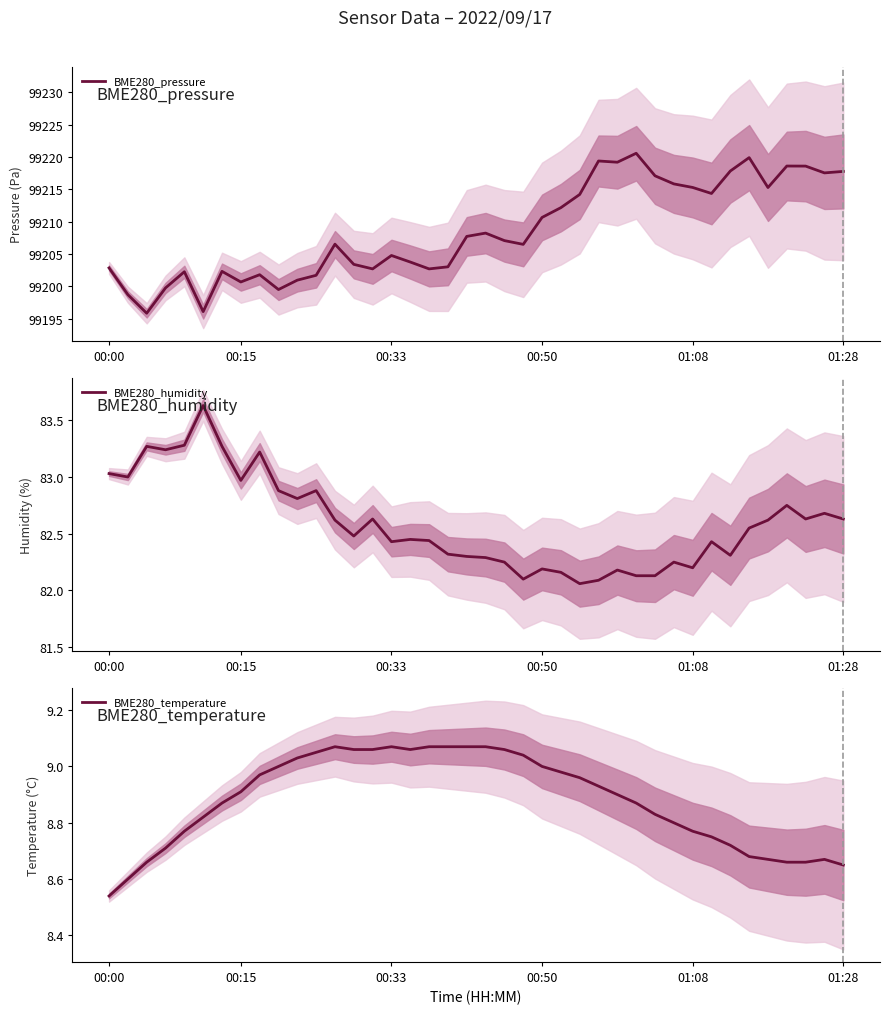

In BME280_temperature, how many points are higher than both neighbors (excluding endpoints)?

3